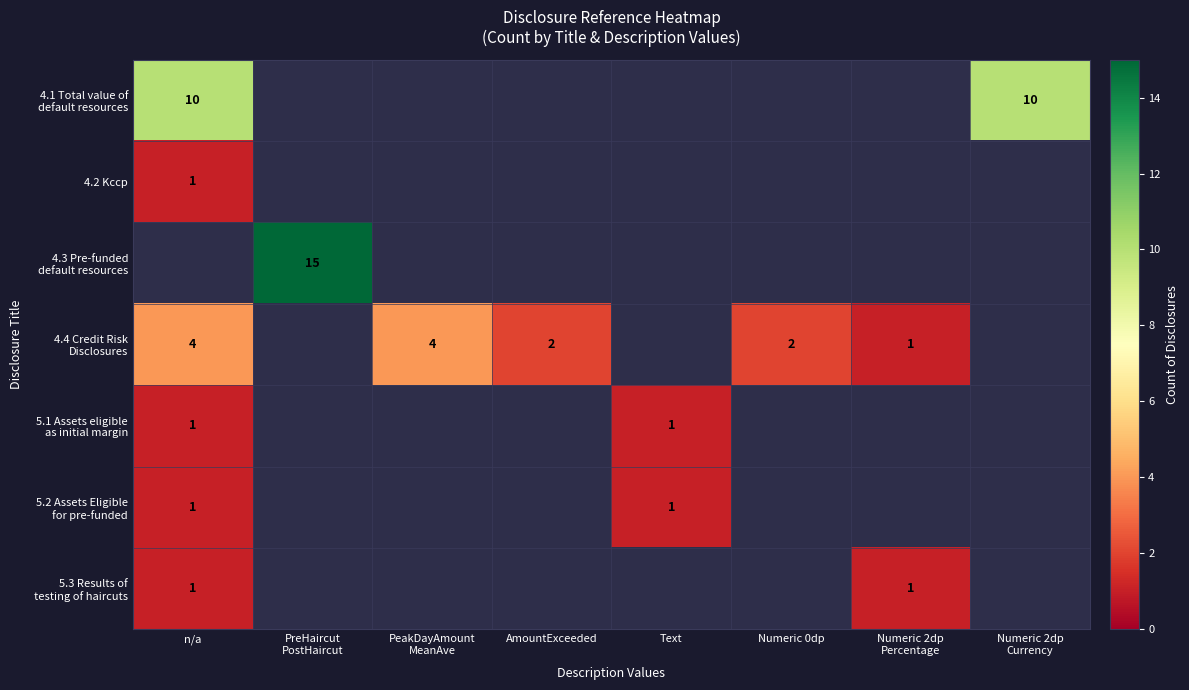

Is it true that 4.2 Kccp equals 1 at n/a?

True